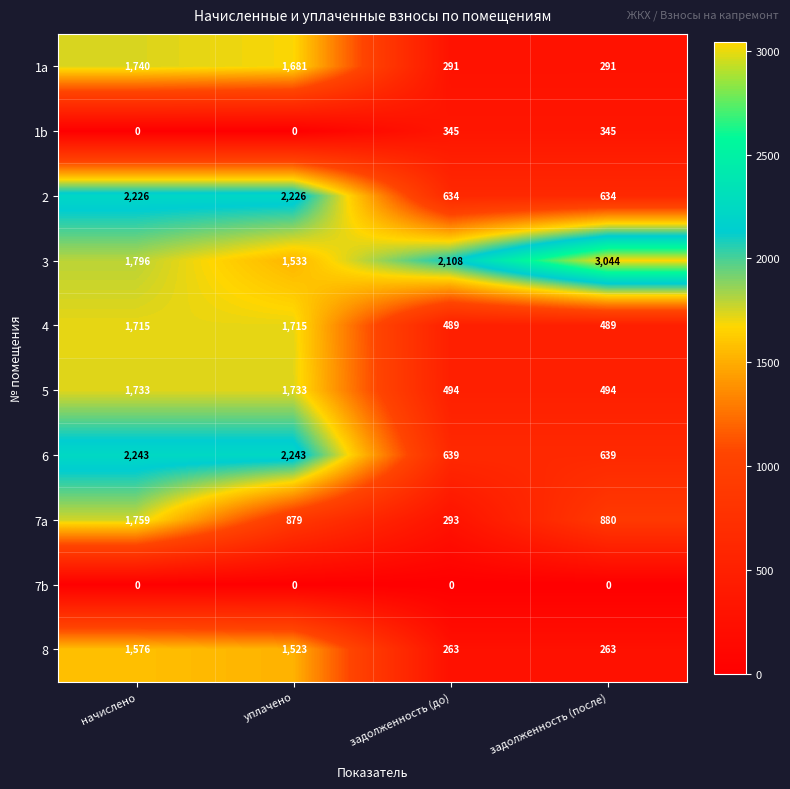

Which category has the highest value across all series?

задолженность (после)